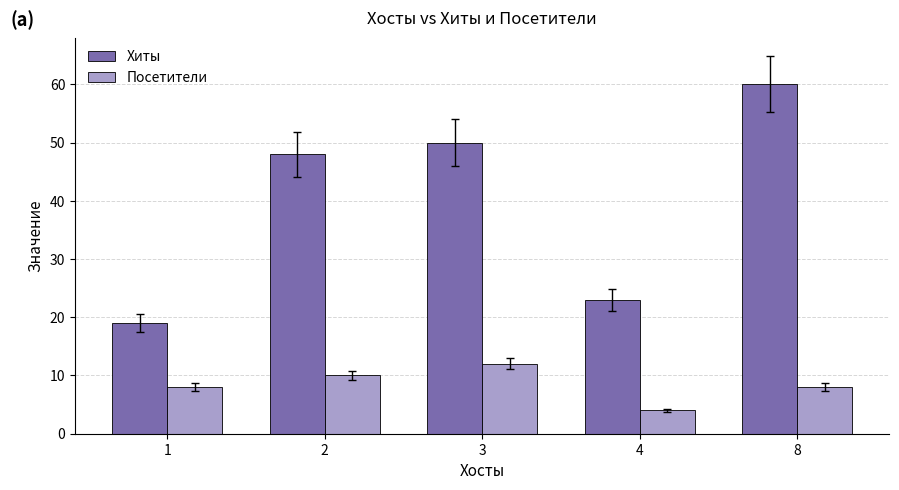

Reading right to left, list all the values displayed in this chart.

Хиты: 60	23	50	48	19
Посетители: 8	4	12	10	8